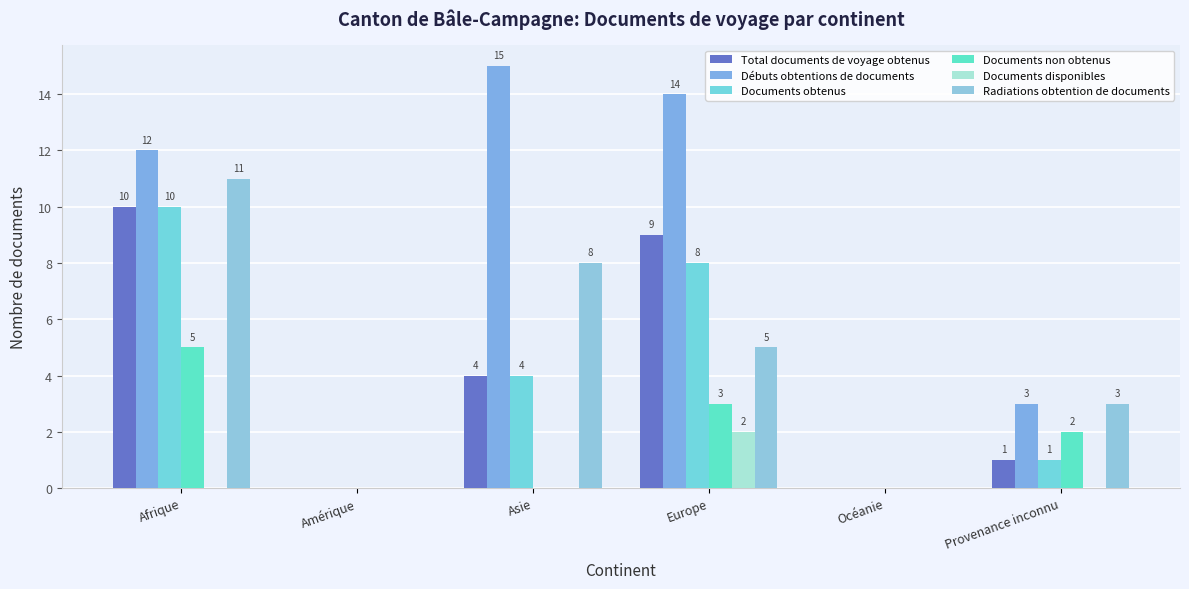

Reading right to left, what are all the values shown in this chart?

Total documents de voyage obtenus: 1	0	9	4	0	10
Débuts obtentions de documents: 3	0	14	15	0	12
Documents obtenus: 1	0	8	4	0	10
Documents non obtenus: 2	0	3	0	0	5
Documents disponibles: 0	0	2	0	0	0
Radiations obtention de documents: 3	0	5	8	0	11